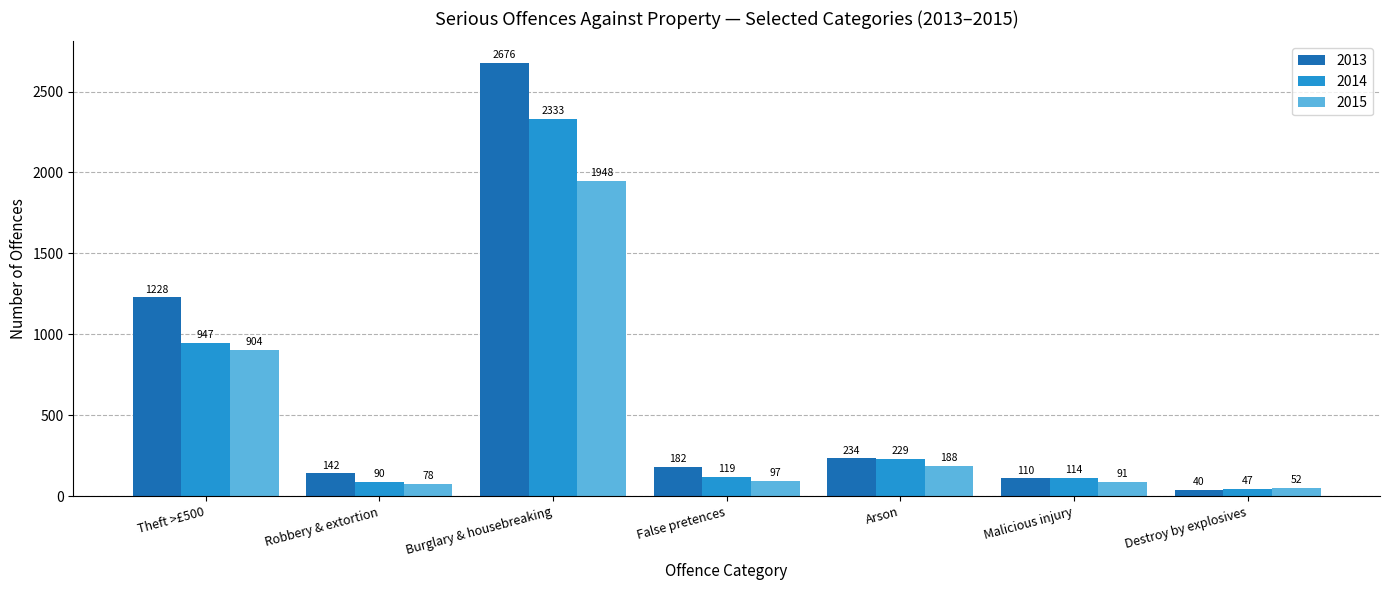

Reading left to right, list all the values displayed in this chart.

2013: 1228	142	2676	182	234	110	40
2014: 947	90	2333	119	229	114	47
2015: 904	78	1948	97	188	91	52